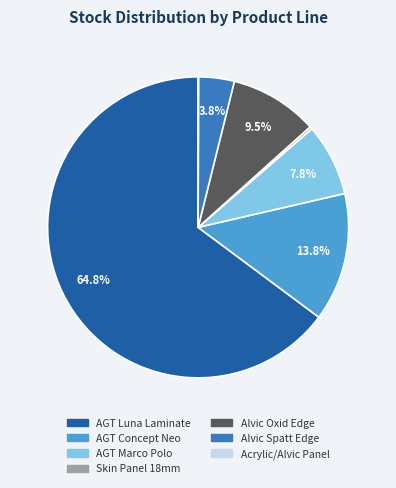

Does any single category account for the majority?

Yes